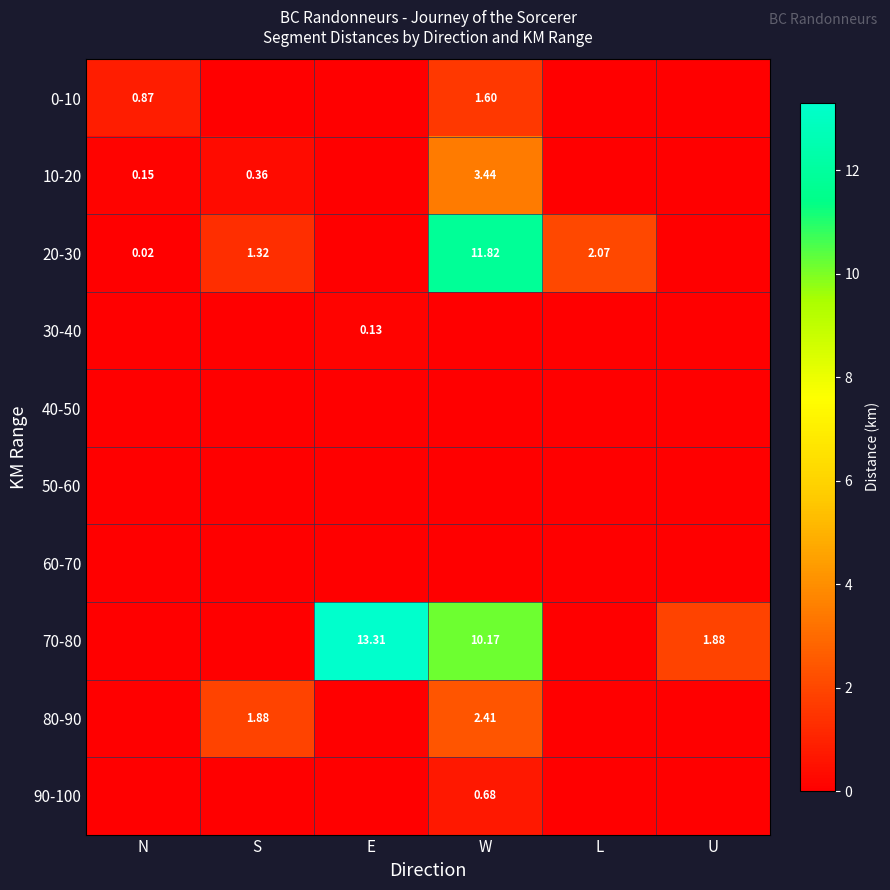

Which series has the largest total across all categories?

70-80